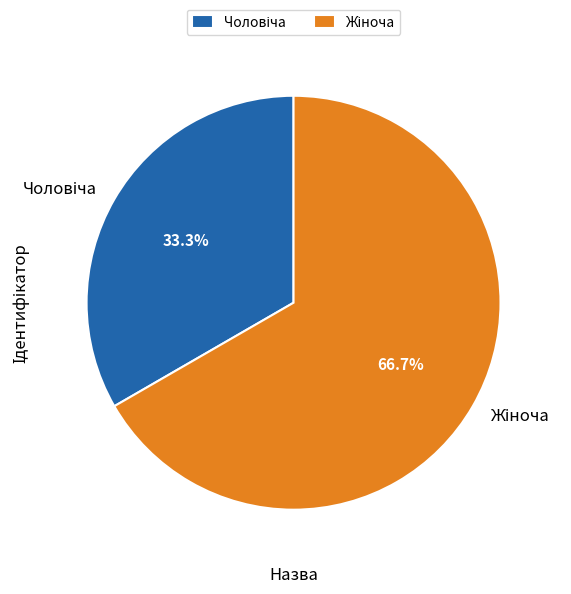

Does any single category account for the majority?

Yes